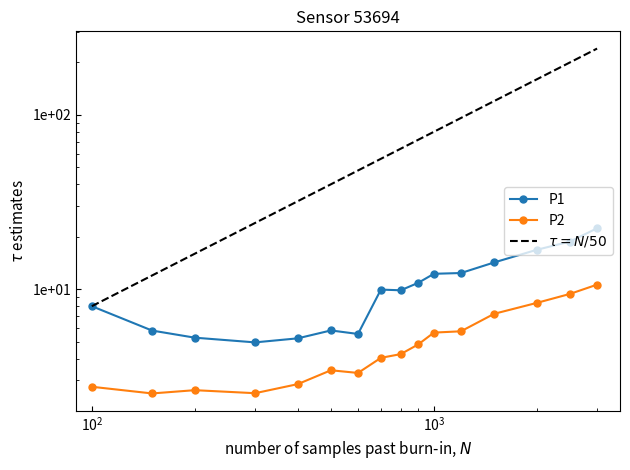

True or false: P2 and $\tau = N/50$ cross at least once.

False